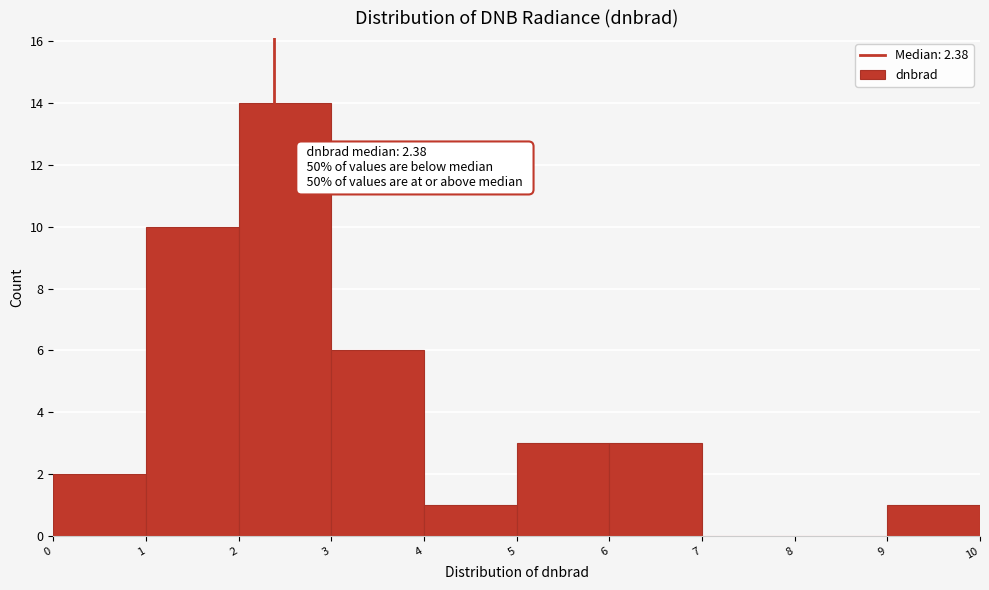

Which range on the x-axis has the tallest bar?

2 to 3